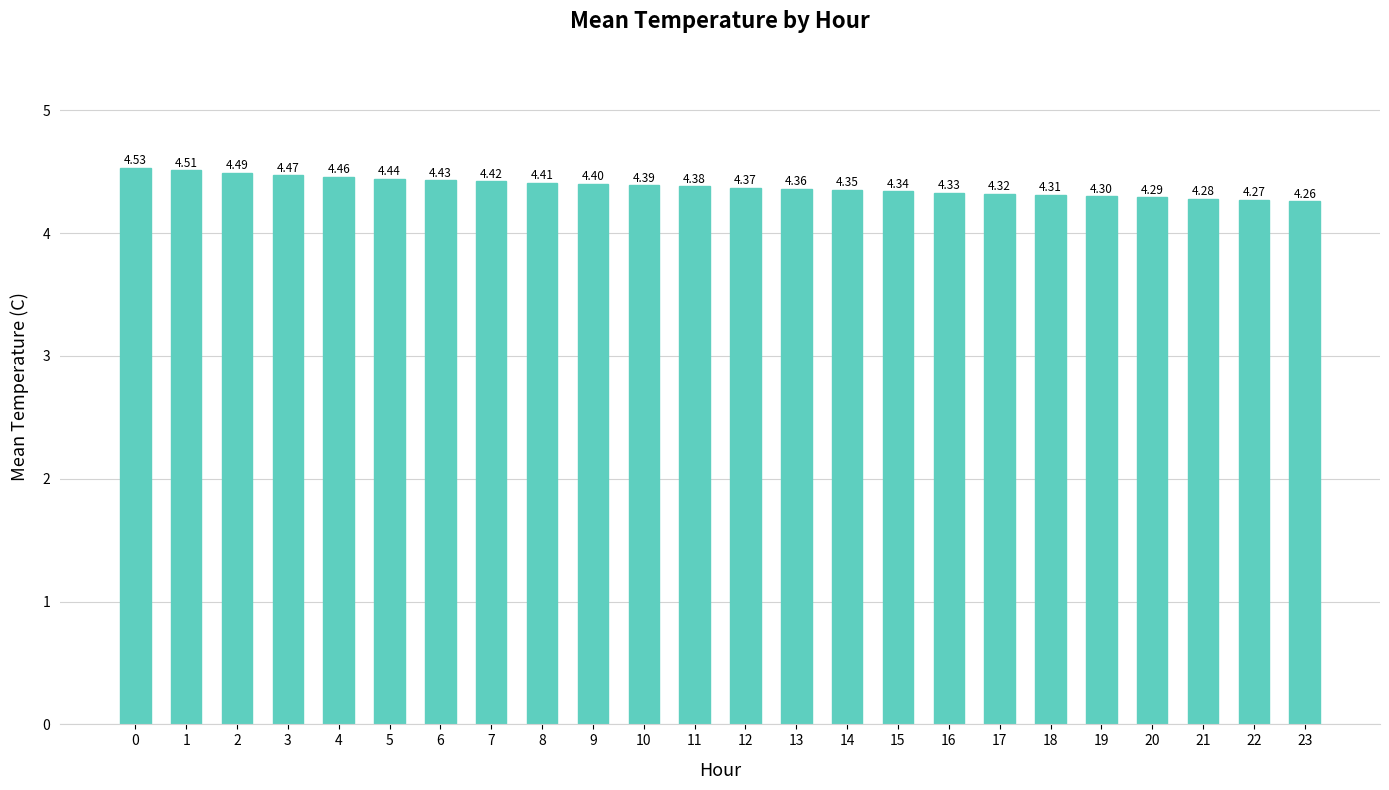

List the labels in order of value, largest first.

0, 1, 2, 3, 4, 5, 6, 7, 8, 9, 10, 11, 12, 13, 14, 15, 16, 17, 18, 19, 20, 21, 22, 23